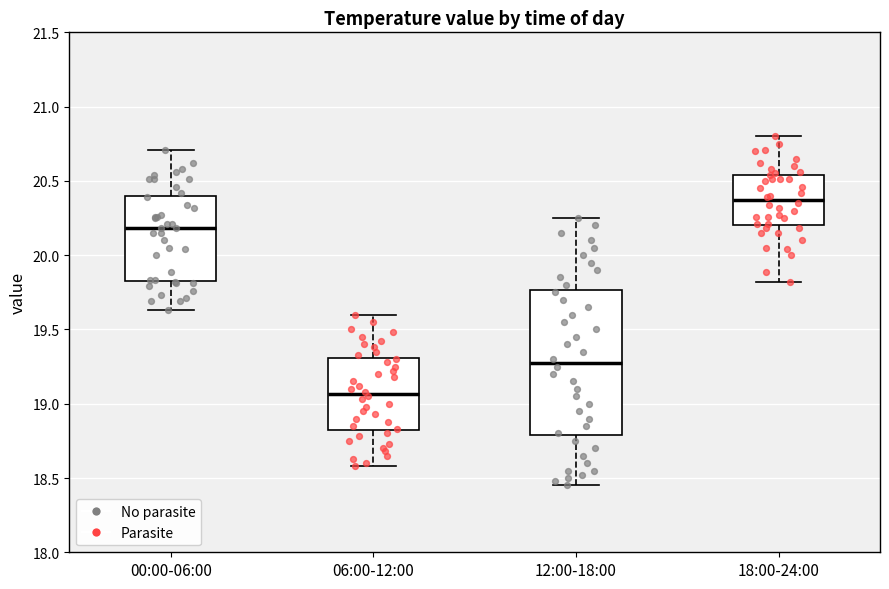

Where does the upper whisker of the box for 00:00-06:00 end on the y-axis? The values are not printed on the chart, so give them approximately, as read against the axis.

20.70